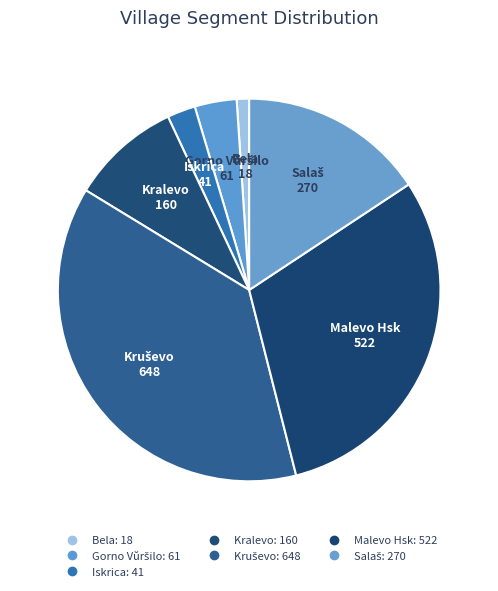

Does any single category account for the majority?

No